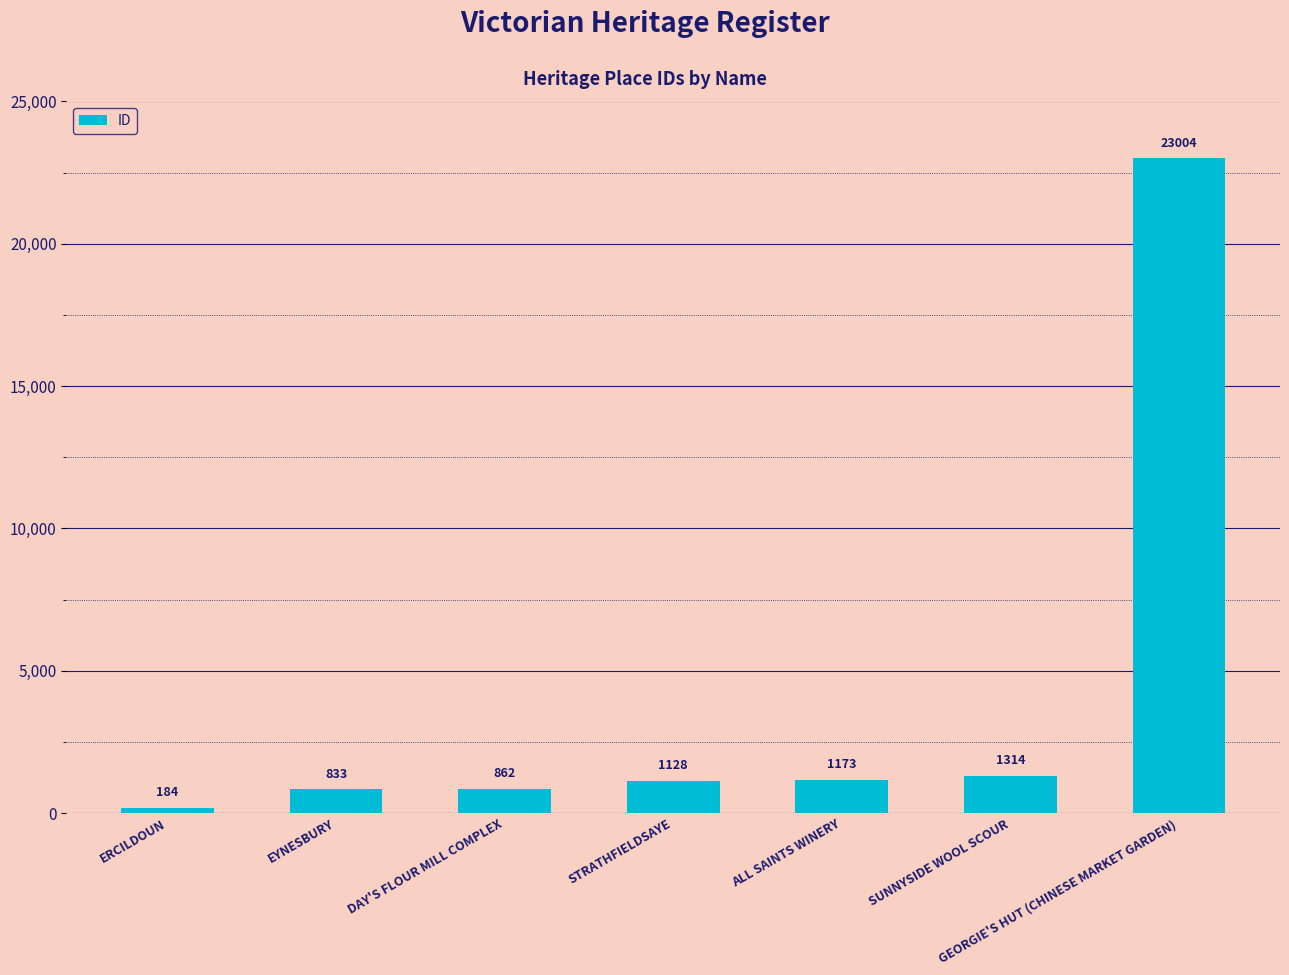

Is it true that the value at GEORGIE'S HUT (CHINESE MARKET GARDEN) is 5209?

False